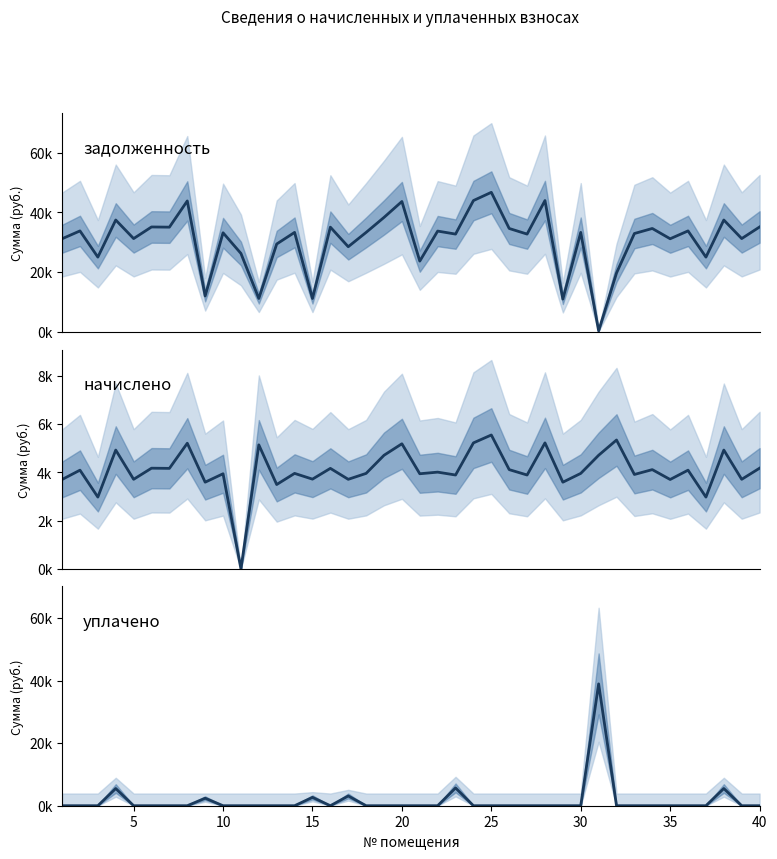

Which has a higher value, 23 or 32?

23